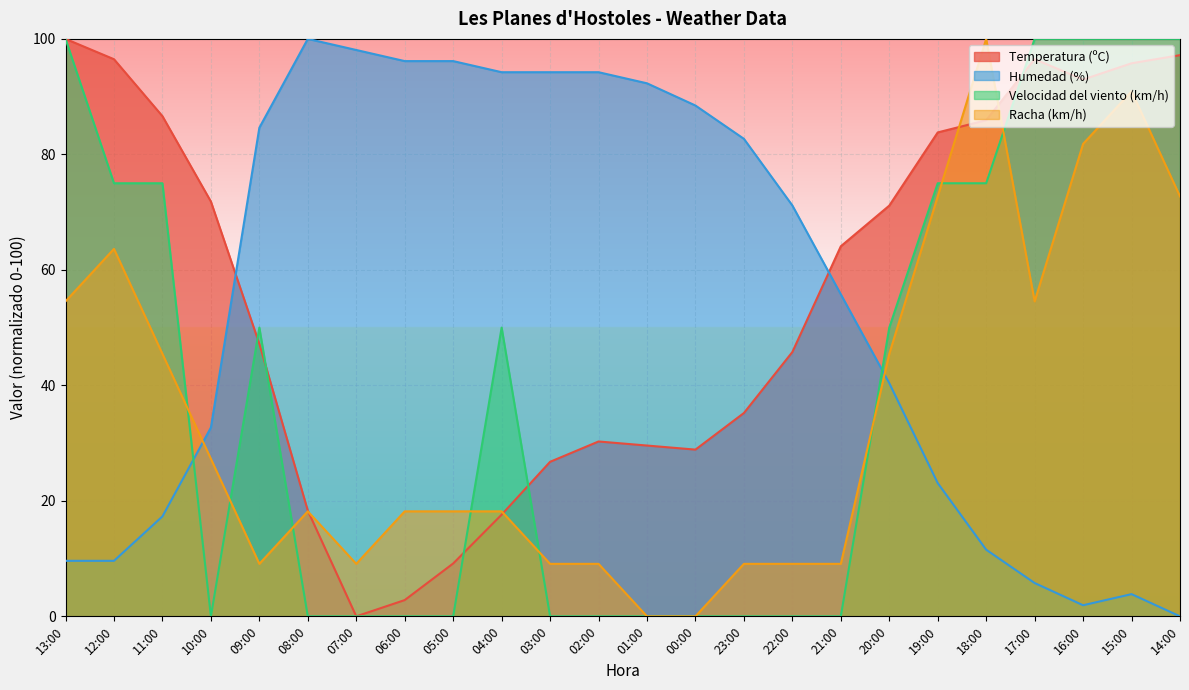

What is the difference between the highest and lowest values at 01:00?

92.3